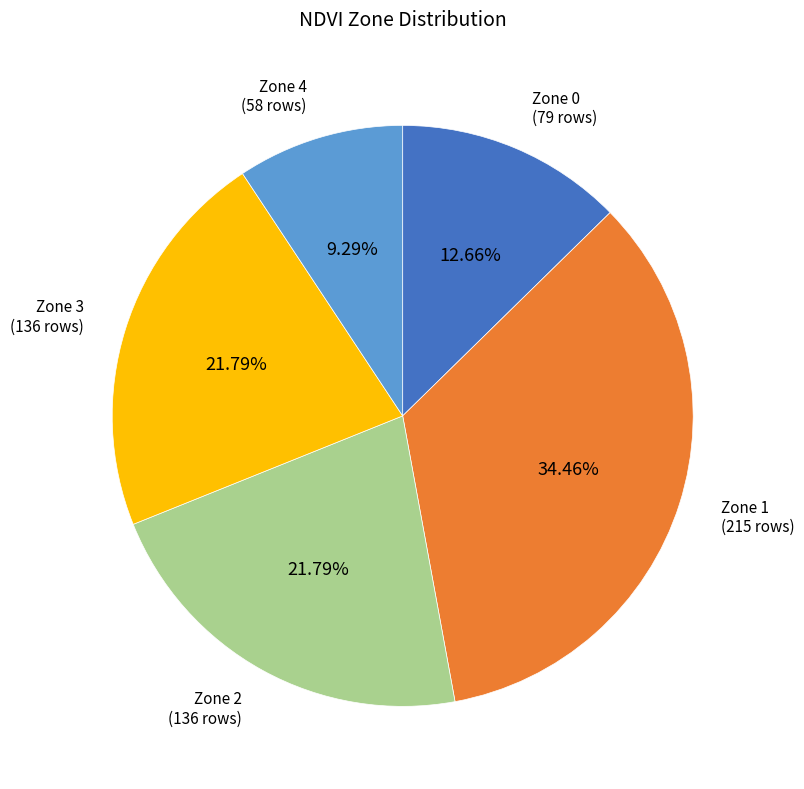

To the nearest percent, what is the difference between the largest and smallest slice percentages?

25%